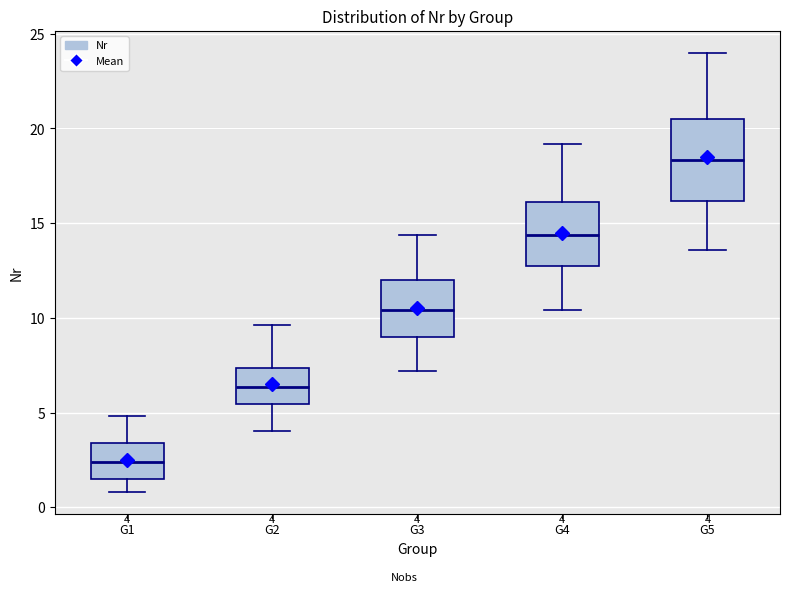

Comparing the boxes themselves (not the whiskers), which one is the tallest?

G5